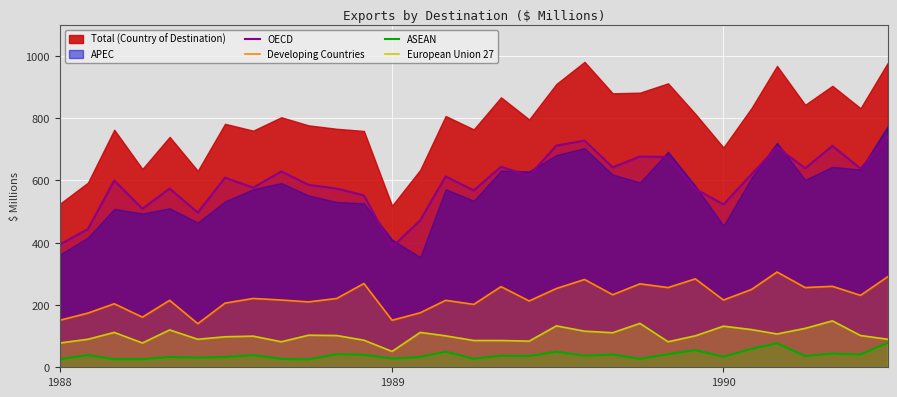

True or false: European Union 27 and OECD intersect in this chart.

False